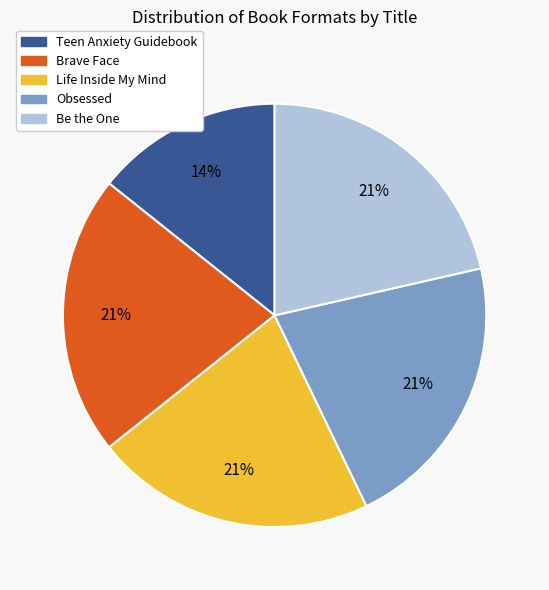

Approximately how many times larger is the value at Be the One compared to Life Inside My Mind?

1.0